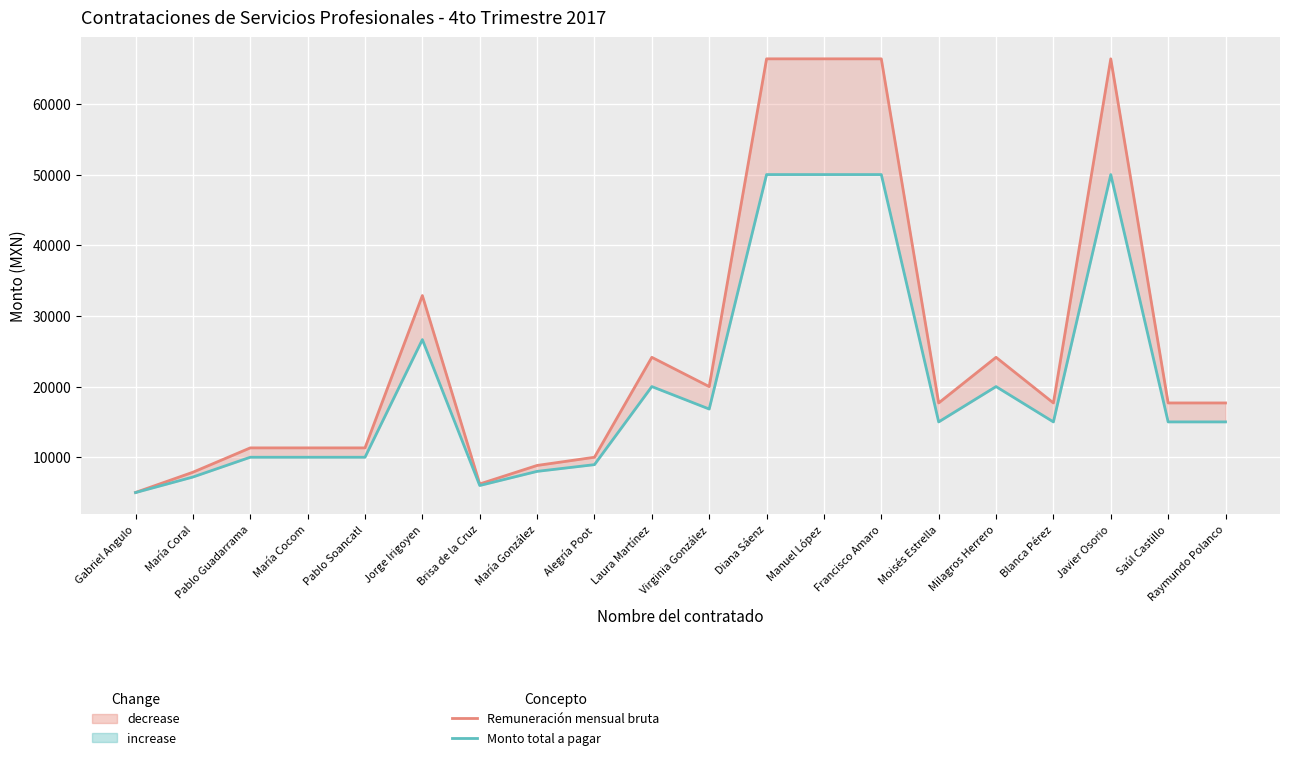

Which series has the widest spread of values?

Remuneración mensual bruta